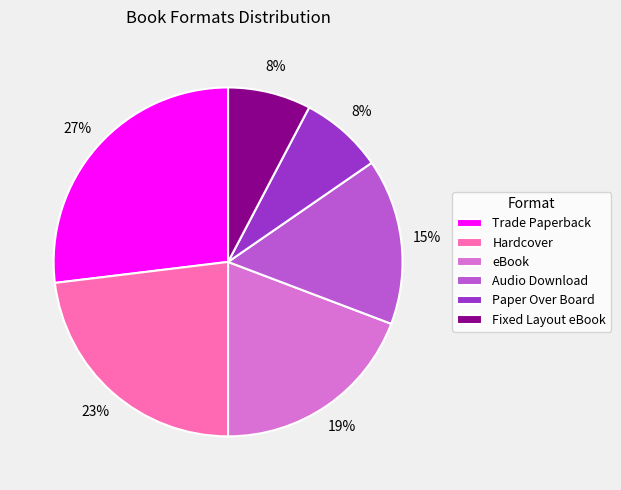

What is the ratio of the value at eBook to the value at Hardcover?

0.8